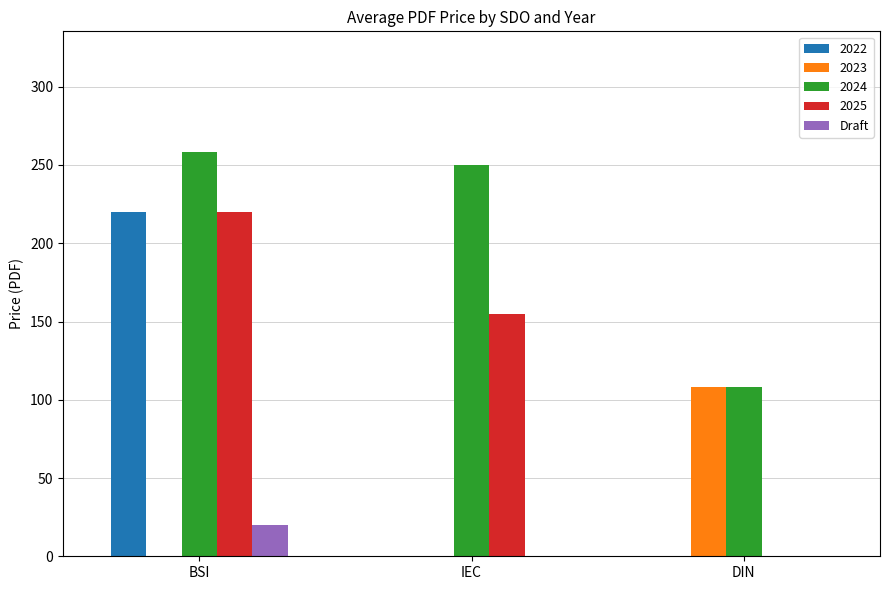

What is the sum of the 2025 values at DIN and IEC?

155.0